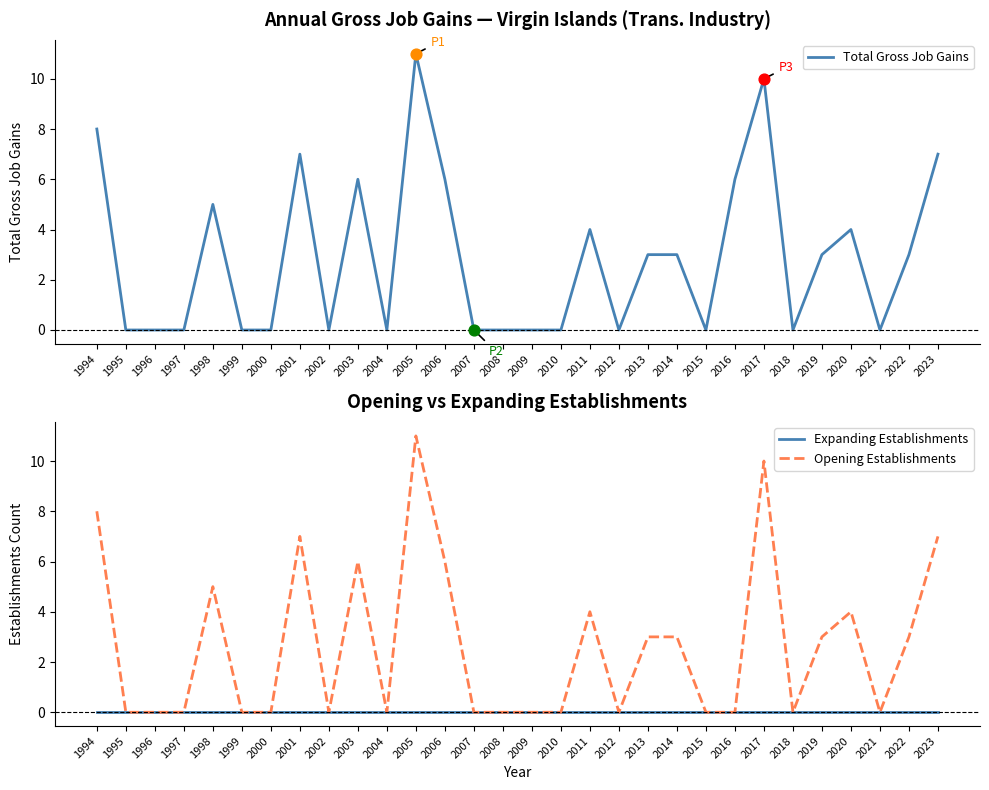

At which category is the sum across all series the highest?

2005